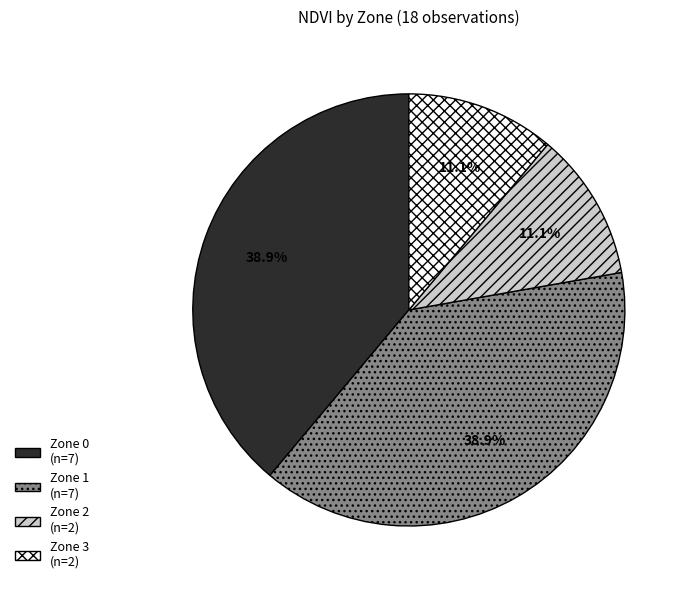

What percentage is NOT represented by Zone 2 (n=2)?

88.9%